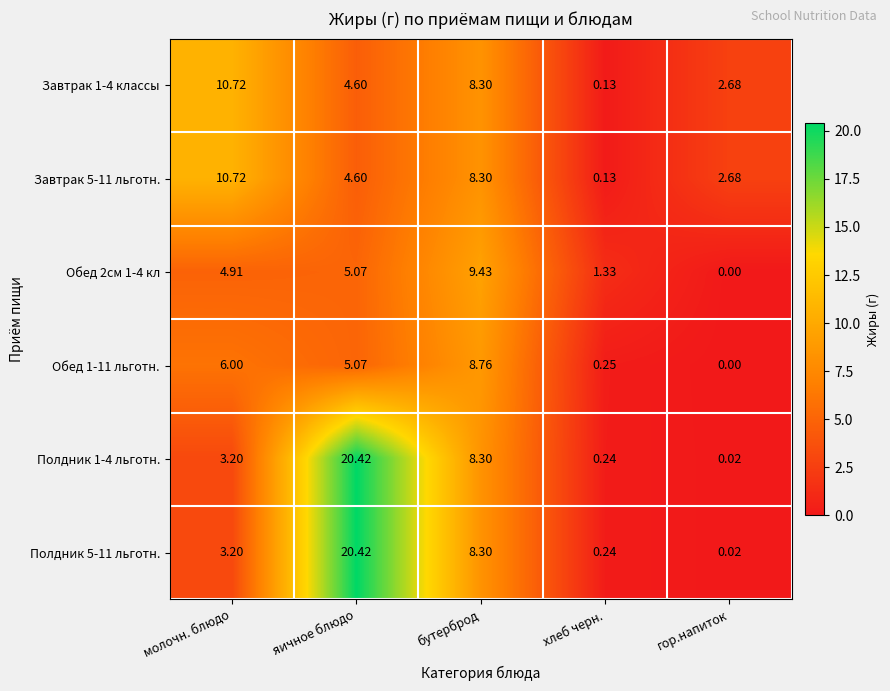

Which label corresponds to the largest value in the chart?

яичное блюдо